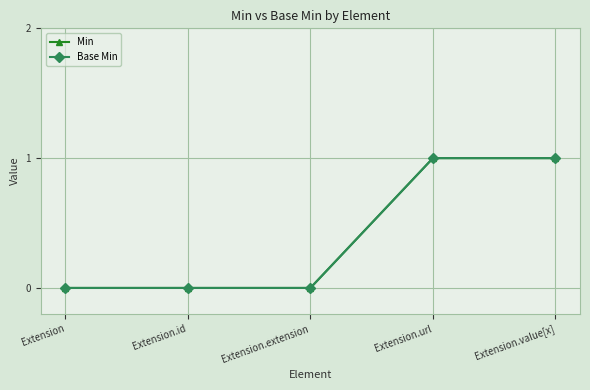

Does the chart have visible grid lines?

Yes